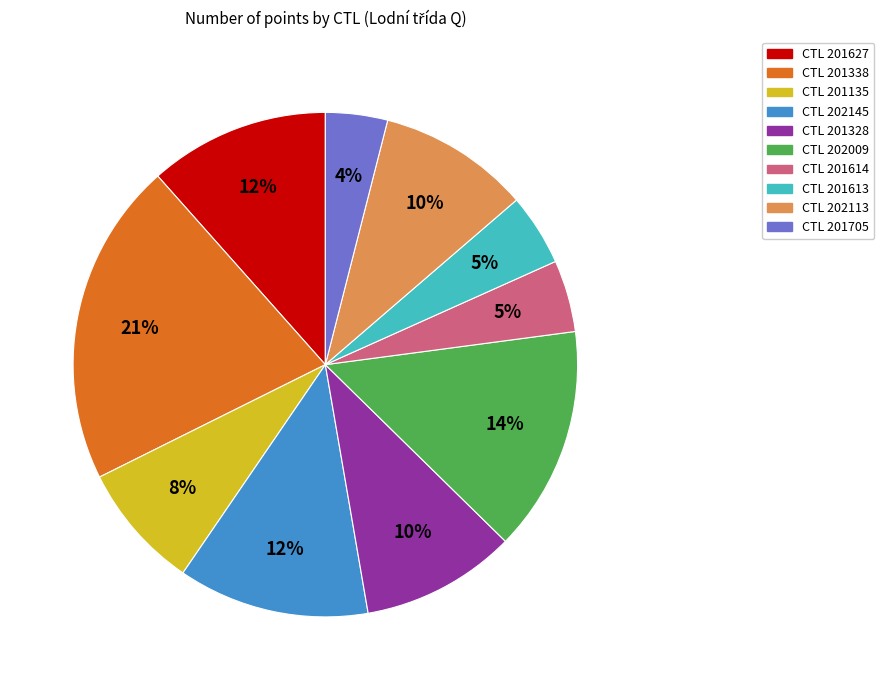

Does any single category account for the majority?

No